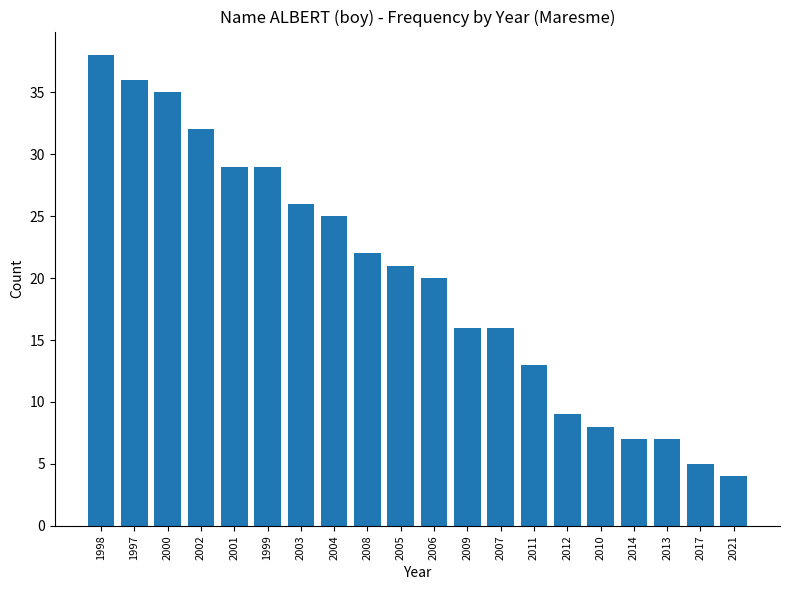

What is the sum of all values?

398